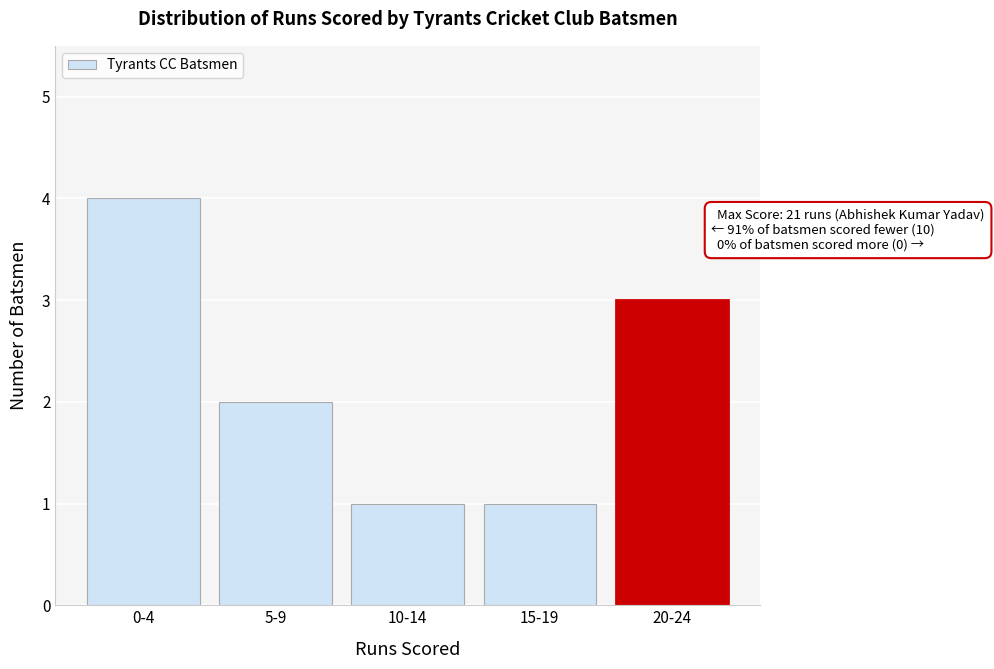

Reading right to left, list all the values displayed in this chart.

3	1	1	2	4